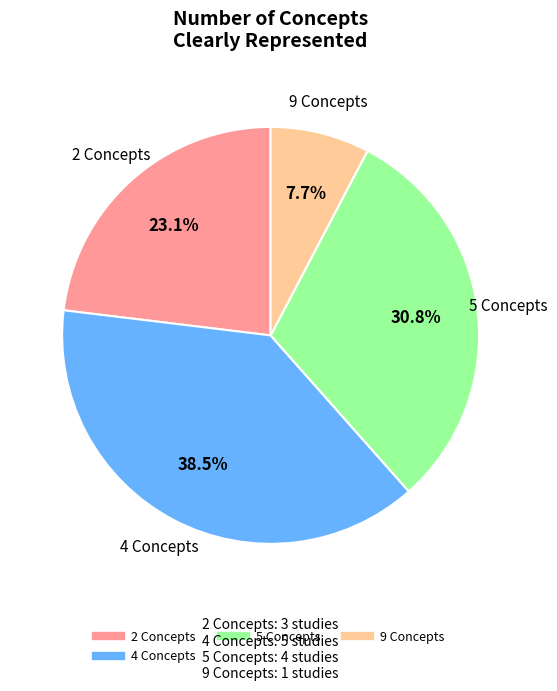

To the nearest percent, what is the difference between the largest and smallest slice percentages?

31%